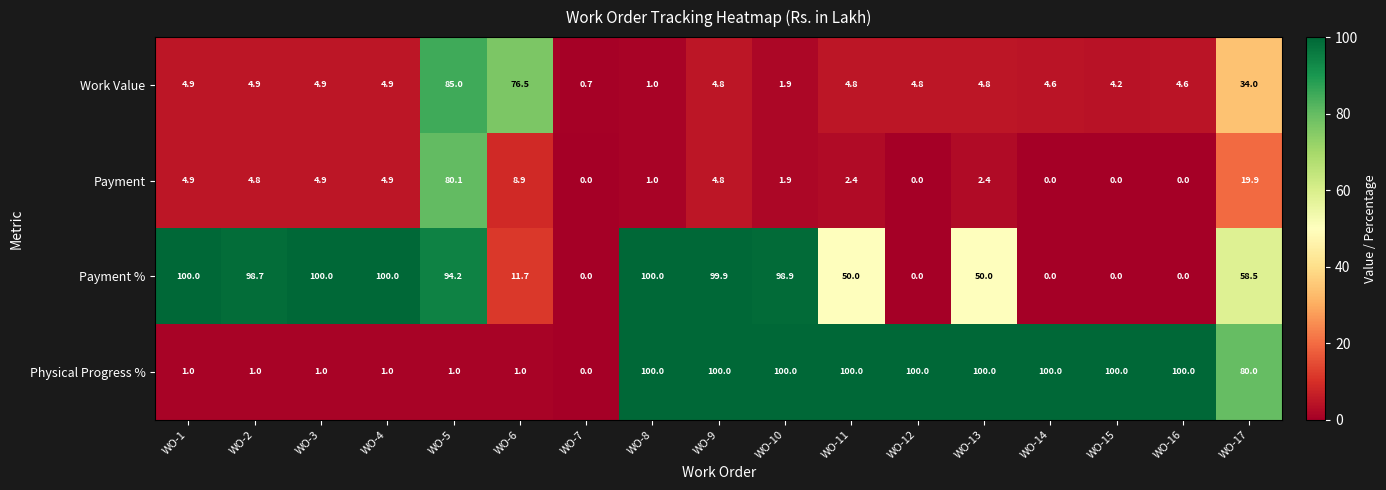

What is the total value across all series at WO-13?

157.2